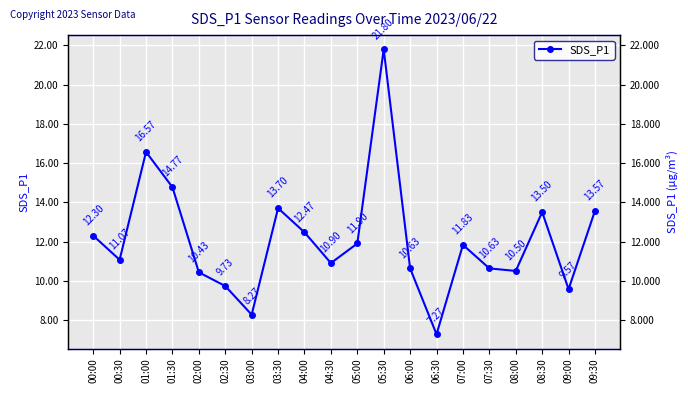

Rank the categories by value from highest to lowest.

05:30, 01:00, 01:30, 03:30, 09:30, 08:30, 04:00, 00:00, 05:00, 07:00, 00:30, 04:30, 06:00, 07:30, 08:00, 02:00, 02:30, 09:00, 03:00, 06:30